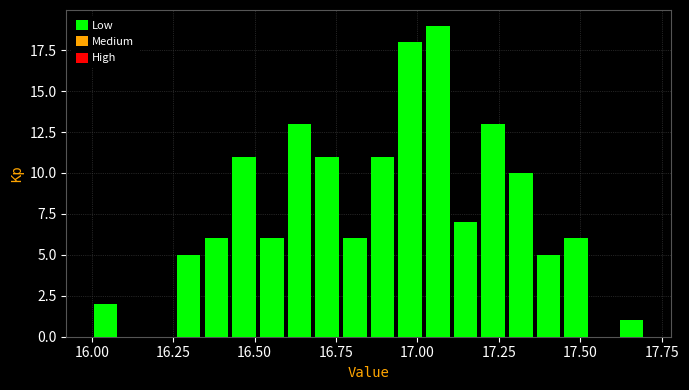

Read against the x-axis, roughly where is the centre of the tallest bar?

17.05